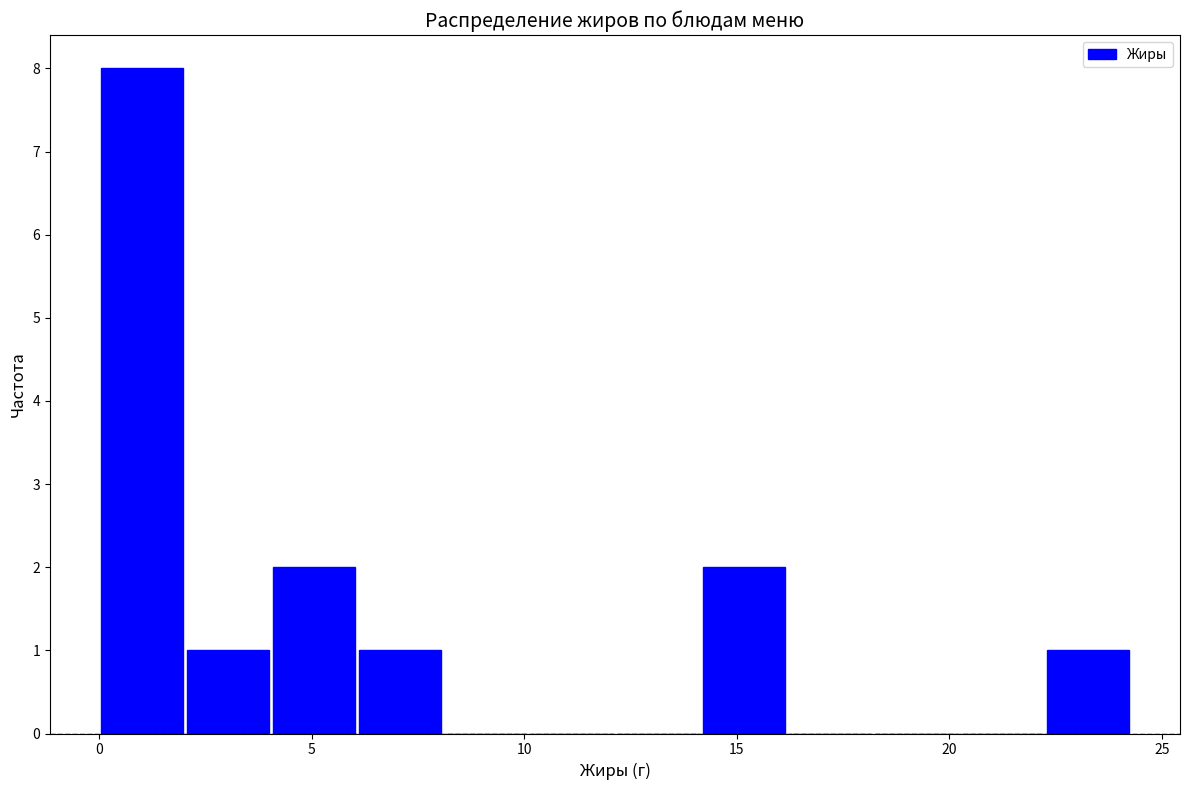

Which range on the x-axis has the tallest bar?

0.0 to 2.0